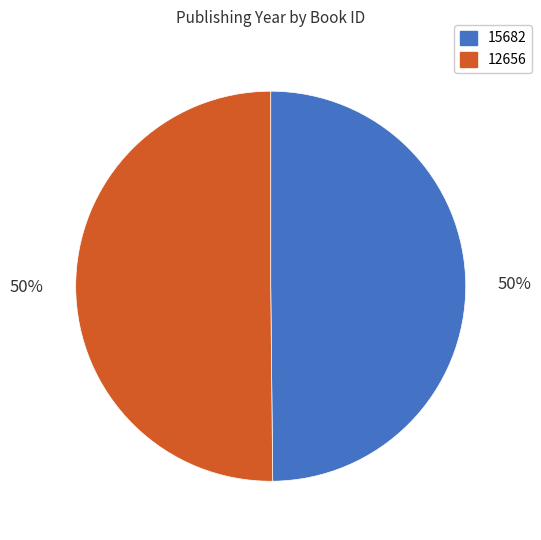

What is the ratio of the value at 12656 to the value at 15682?

1.0